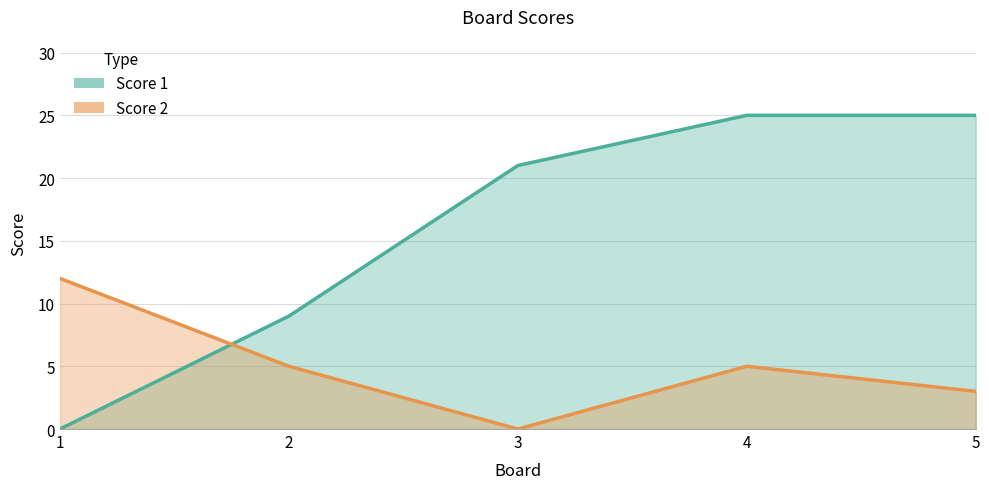

What is the maximum value shown in the chart?

25